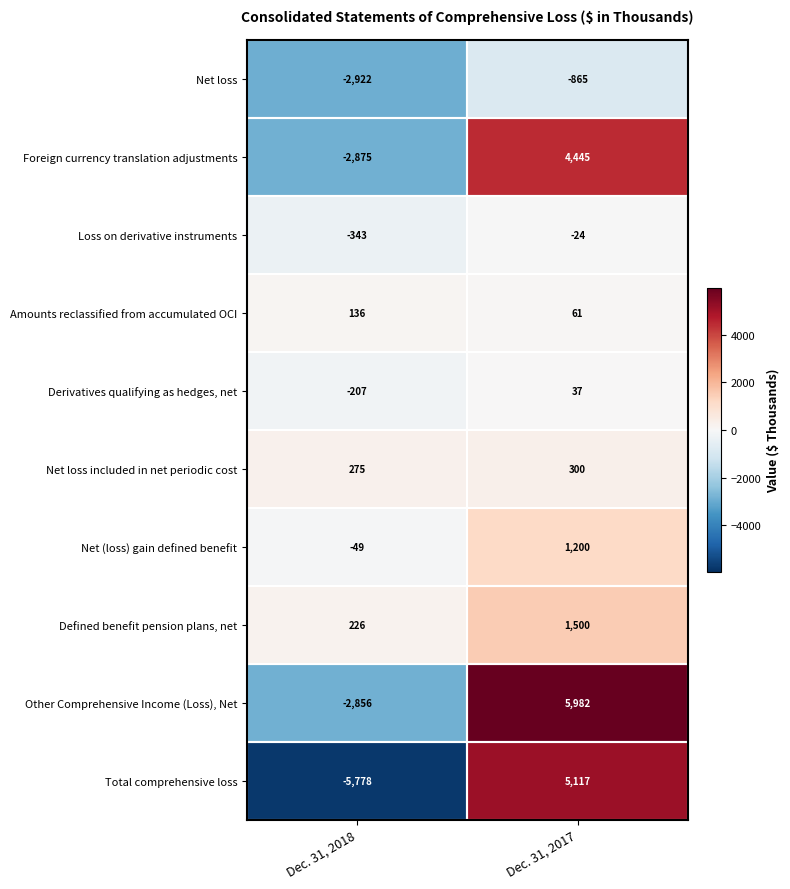

What is the sum of the Loss on derivative instruments values at Dec. 31, 2018 and Dec. 31, 2017?

-367